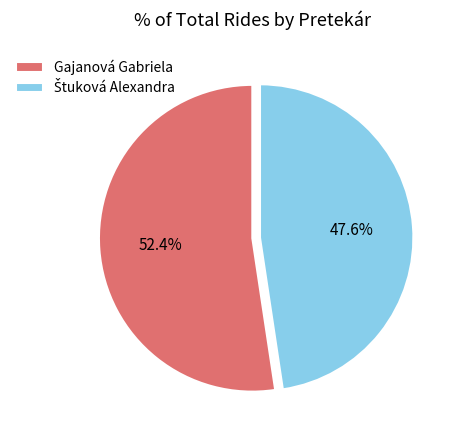

Count the number of slices in the pie.

2